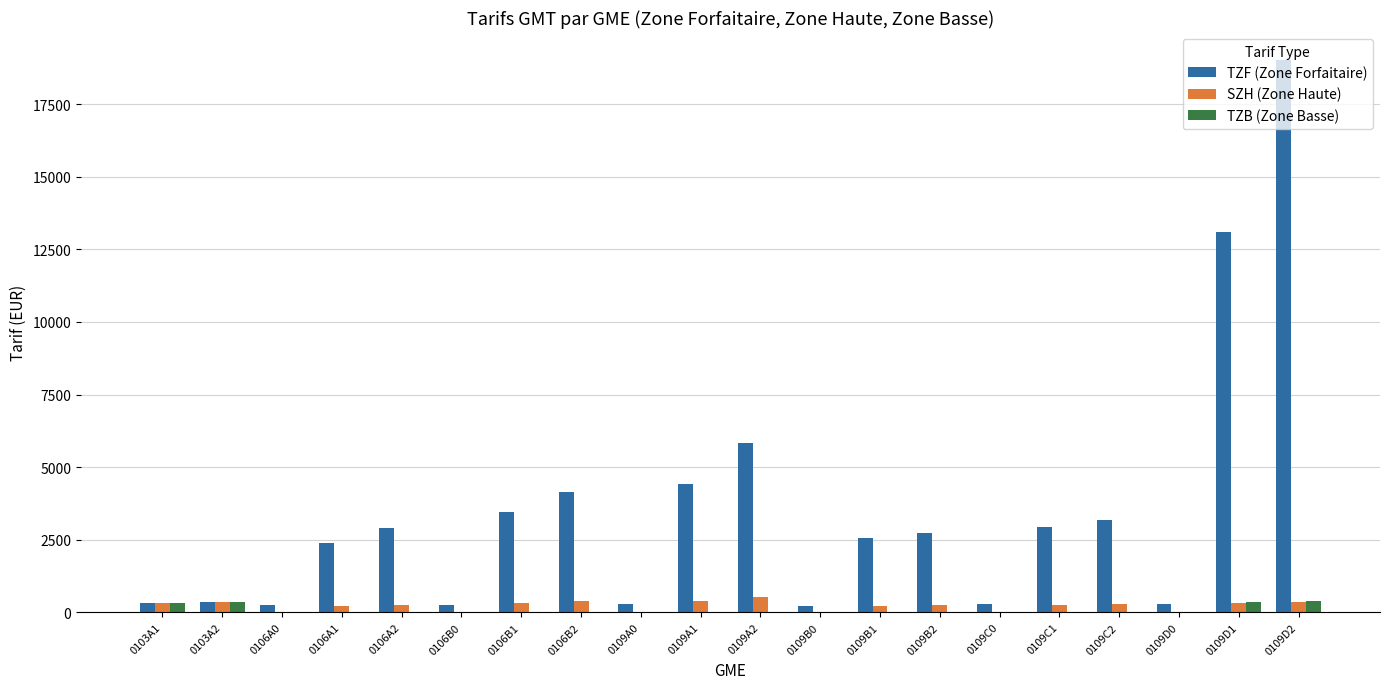

Which label corresponds to the largest value in the chart?

0109D2